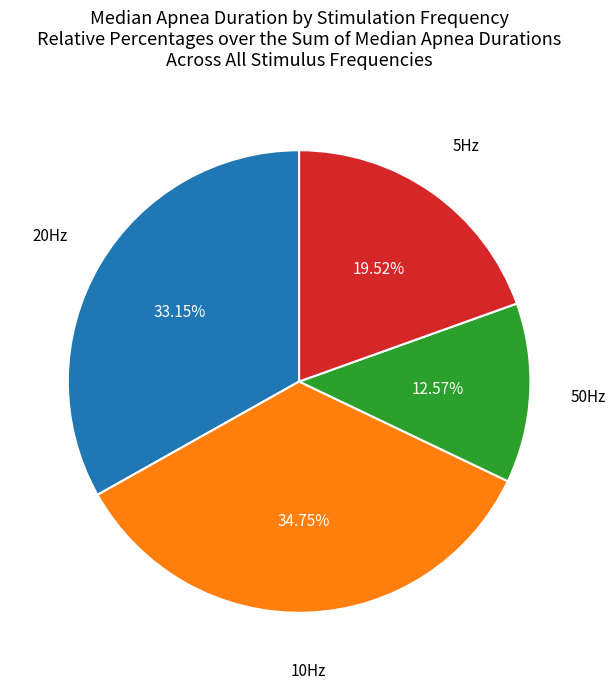

Is there any slice that represents more than half of the pie?

No